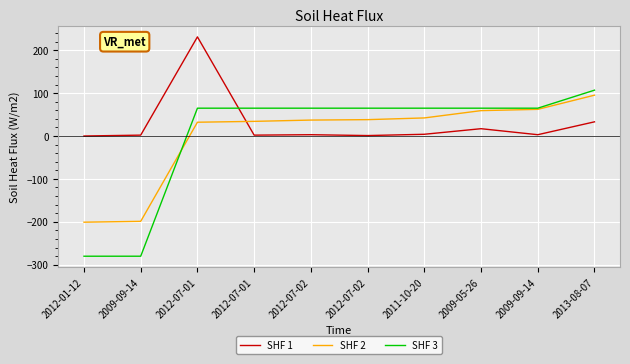

How many lines are shown in the chart?

3